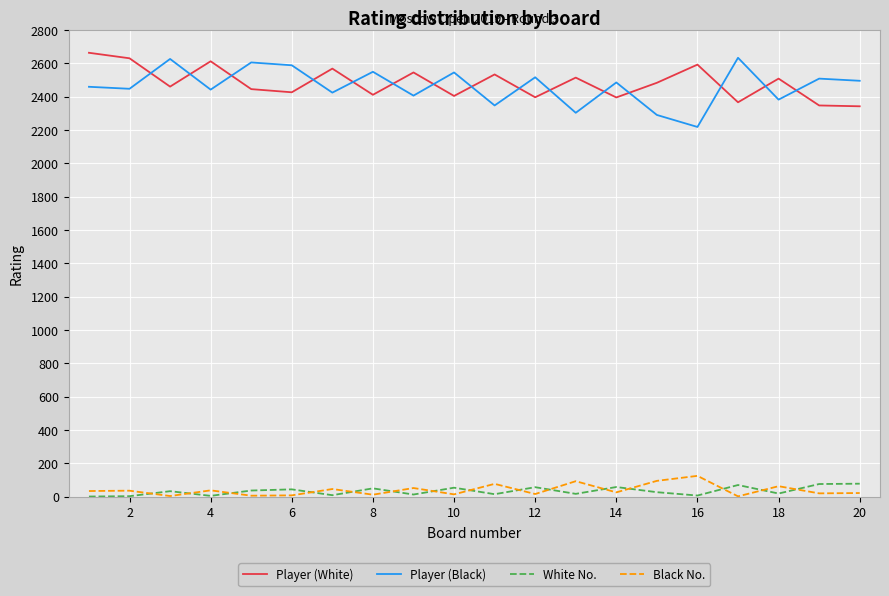

True or false: White No. and Player (Black) cross at least once.

False